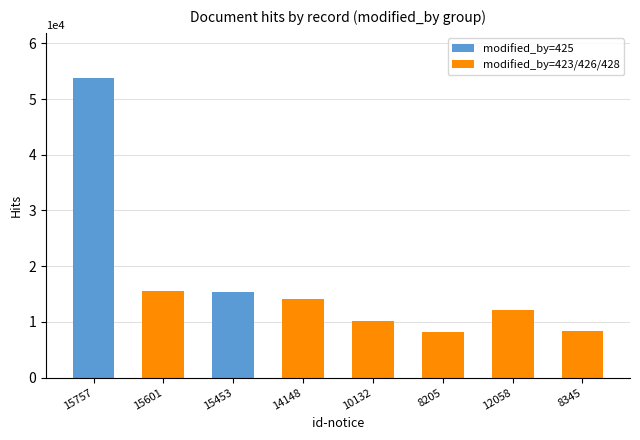

What is the difference between the modified_by=425 values at 15757 and 10132?

53800